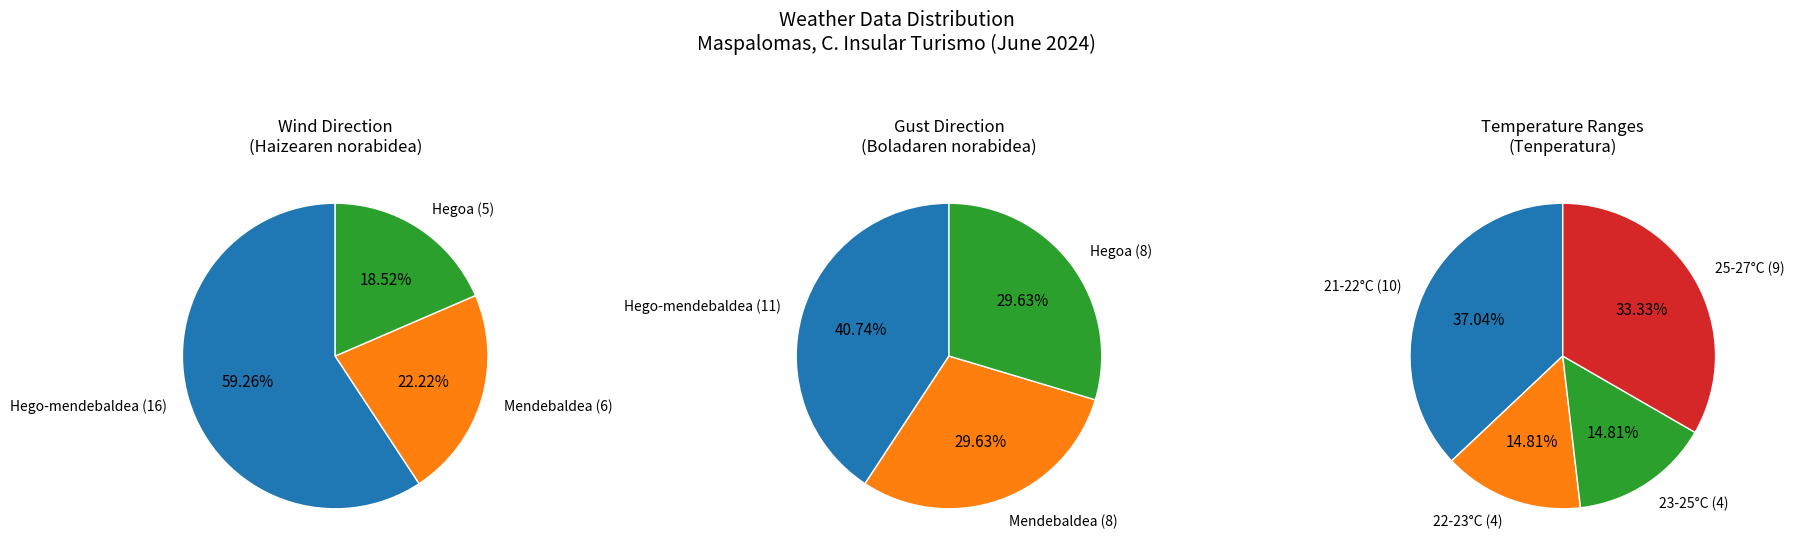

How many segments does this pie chart have?

3